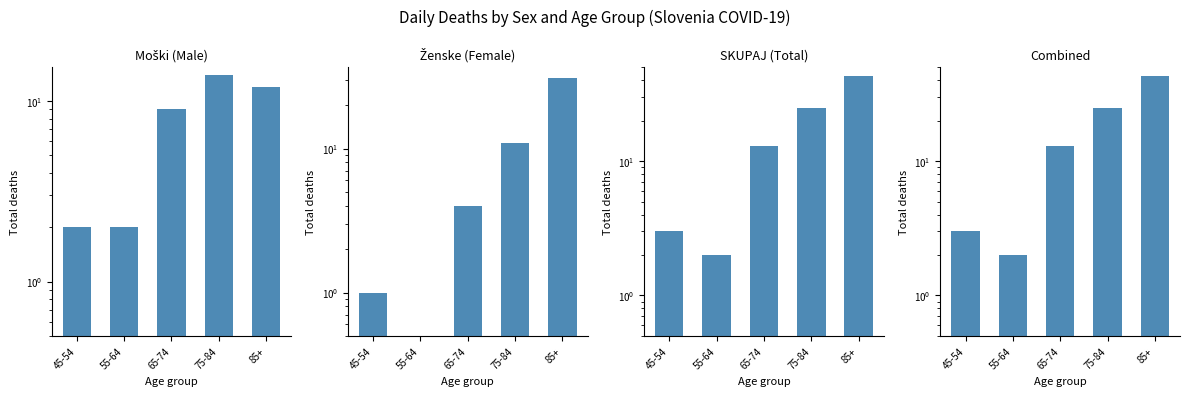

What are all the series names shown in the legend?

Moški (Male), Ženske (Female), SKUPAJ (Total), Combined